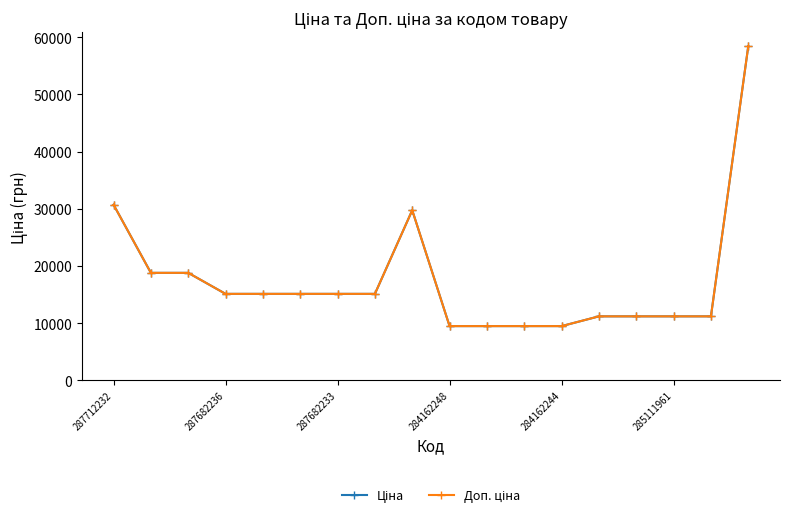

True or false: Ціна and Доп. ціна cross at least once.

False